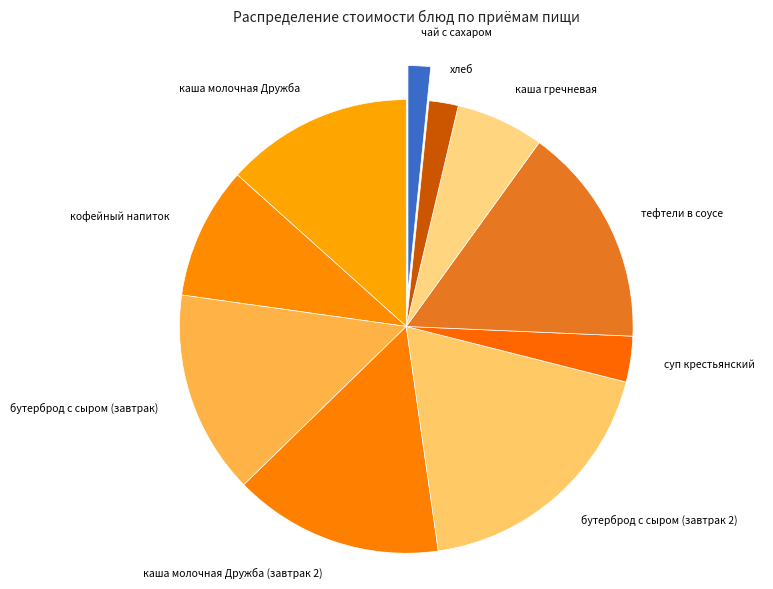

Which category has the biggest portion of the pie?

бутерброд с сыром (завтрак 2)